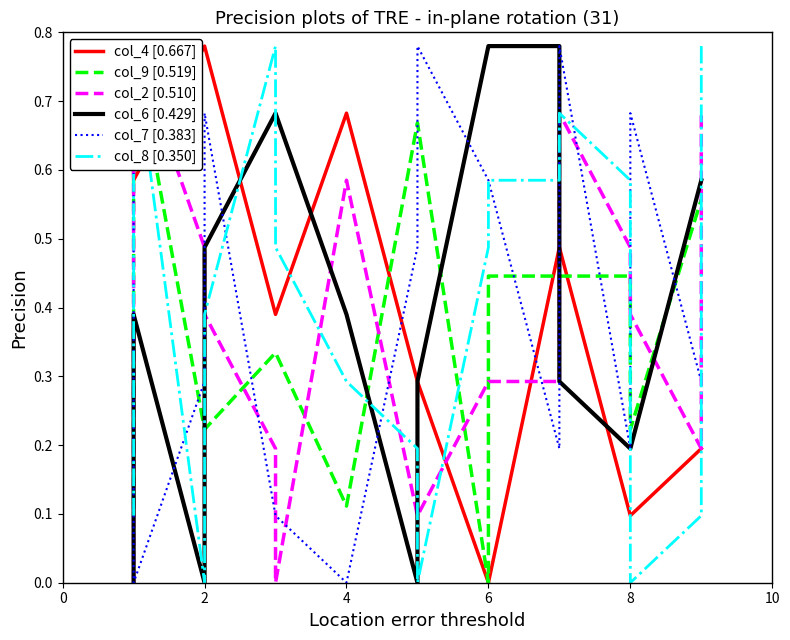

The col_9 [0.519] series shows 0.3 at 2. True or false?

False